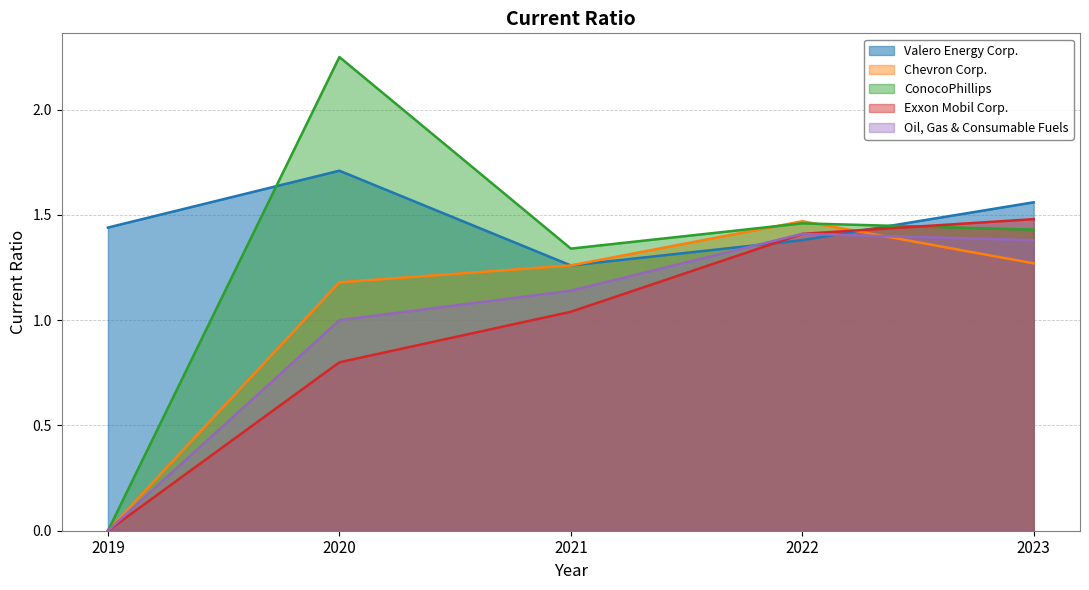

Is the value of Exxon Mobil Corp. at 2019 greater than the value of Chevron Corp. at 2020?

No